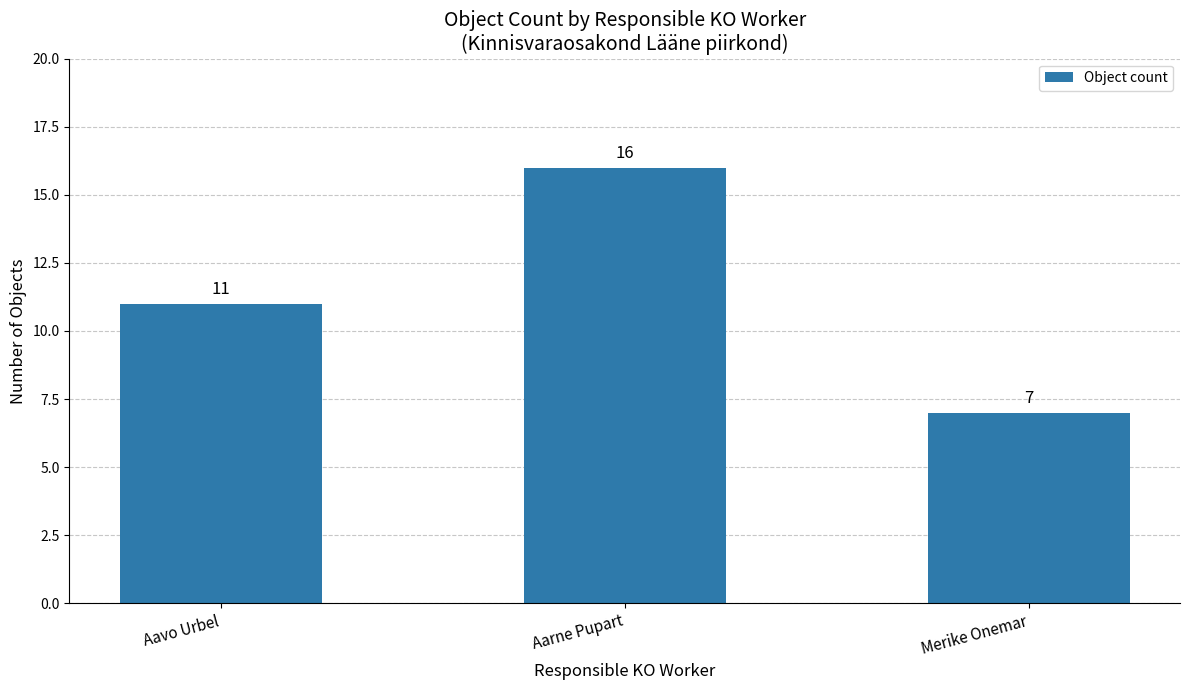

What is the average value?

11